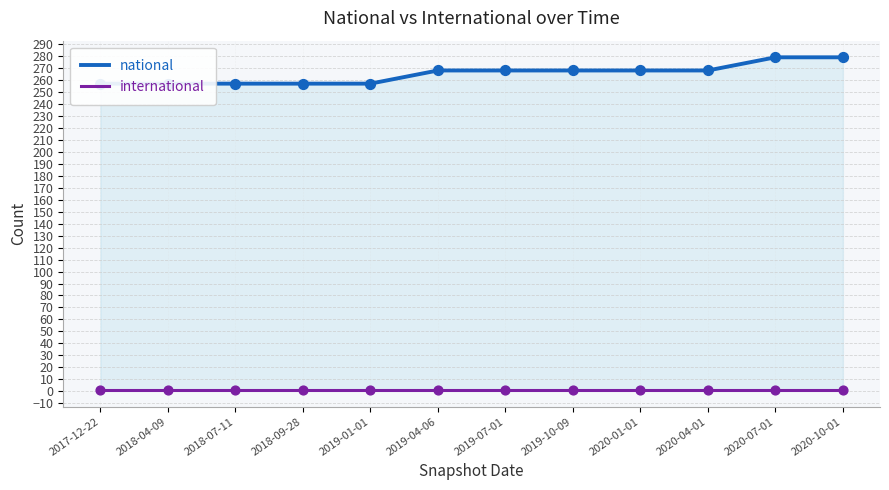

Is the value of international at 2019-07-01 greater than the value of national at 2018-09-28?

No